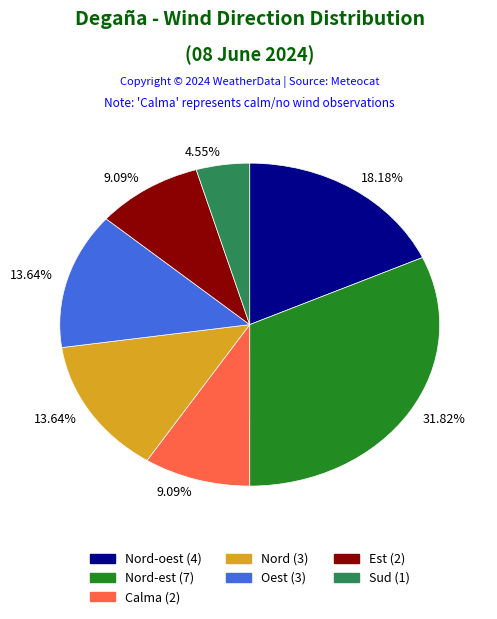

What is the largest slice in the pie chart?

Nord-est